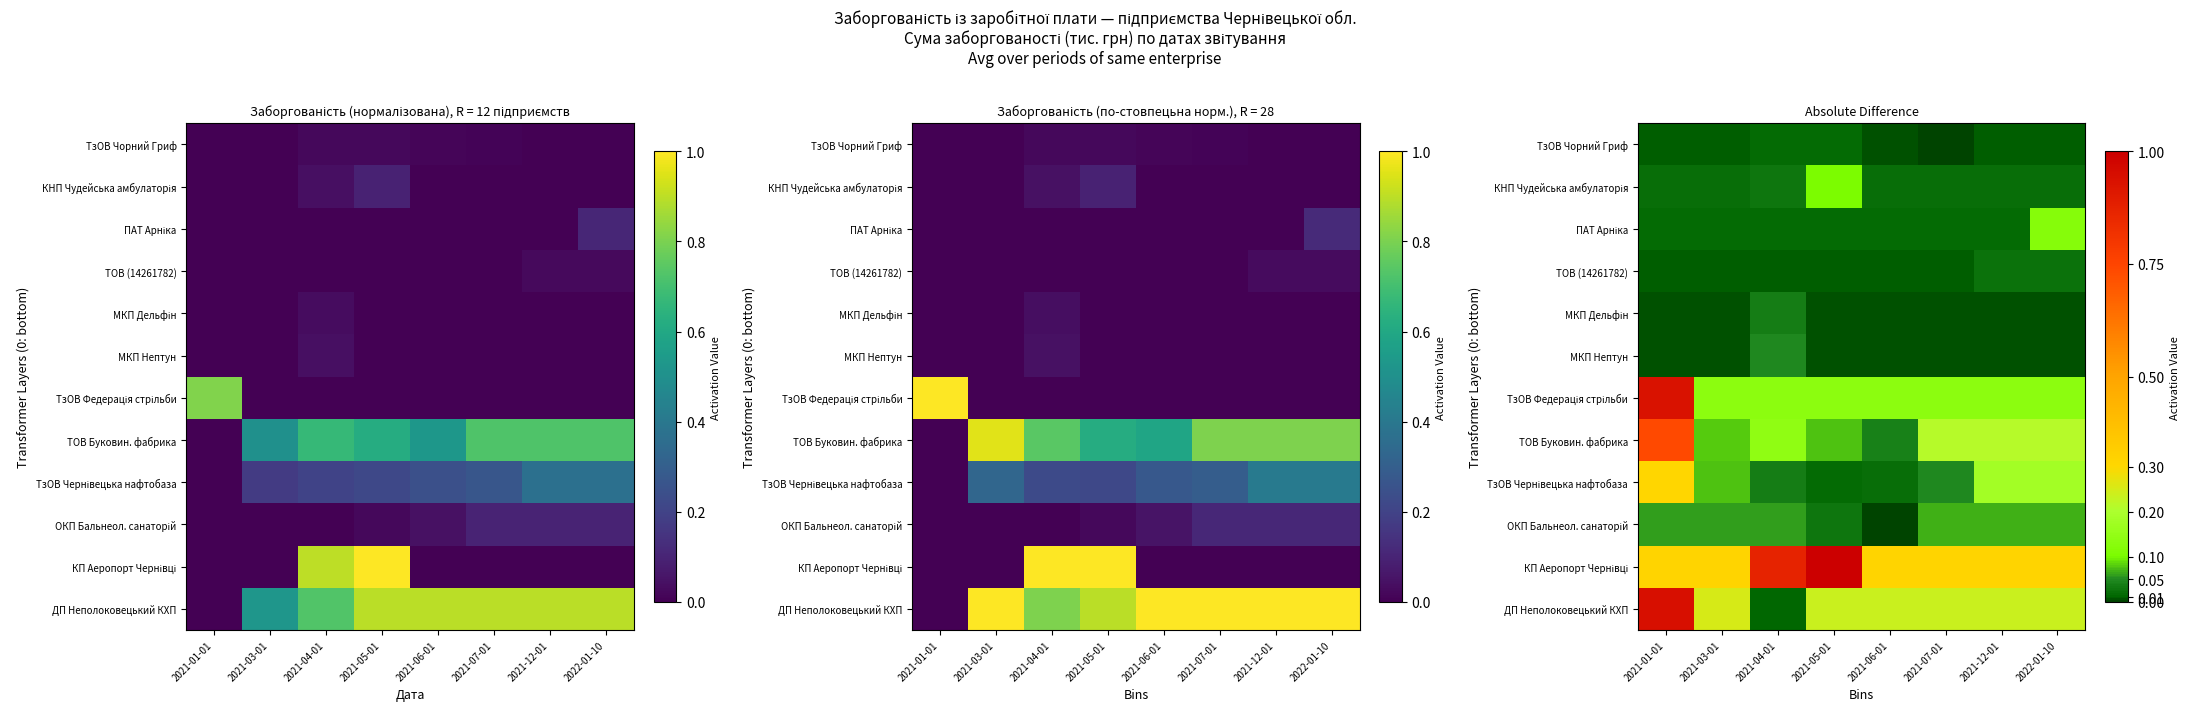

At how many categories does at least one series exceed 0?

8